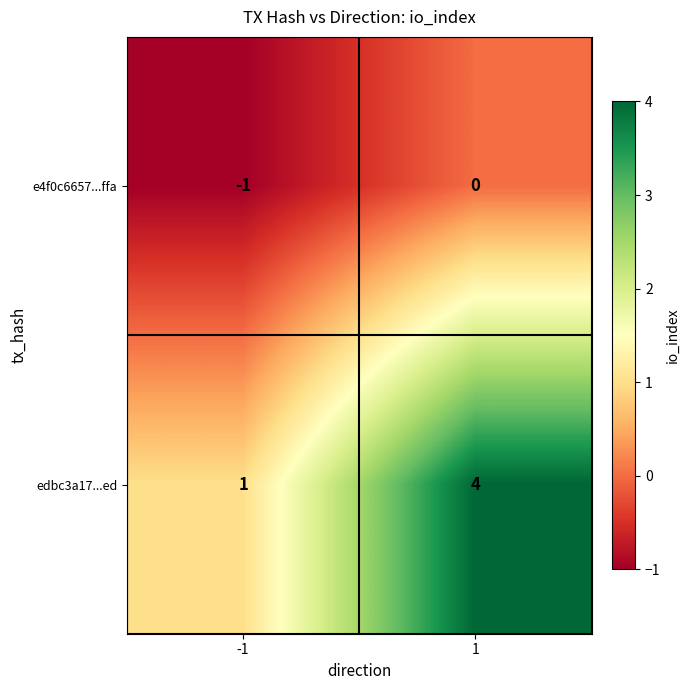

What is the difference between the highest and lowest values at 1?

4